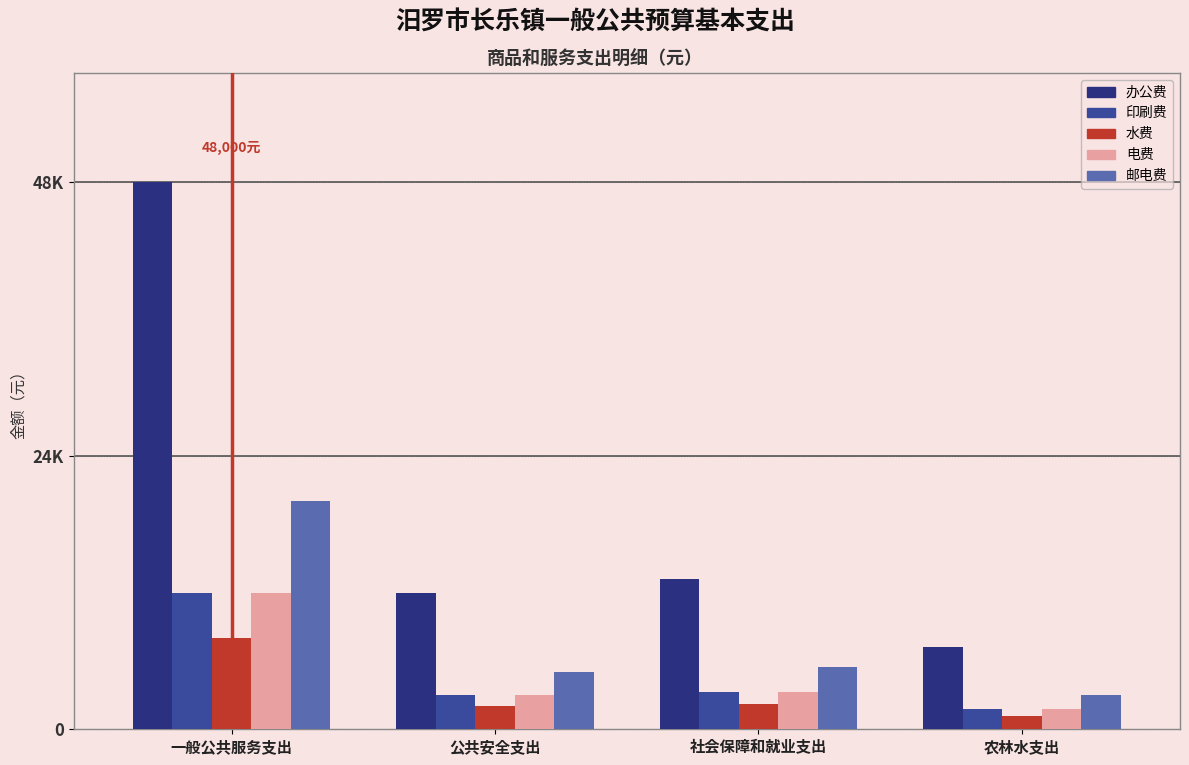

Does the chart contain any negative values?

No